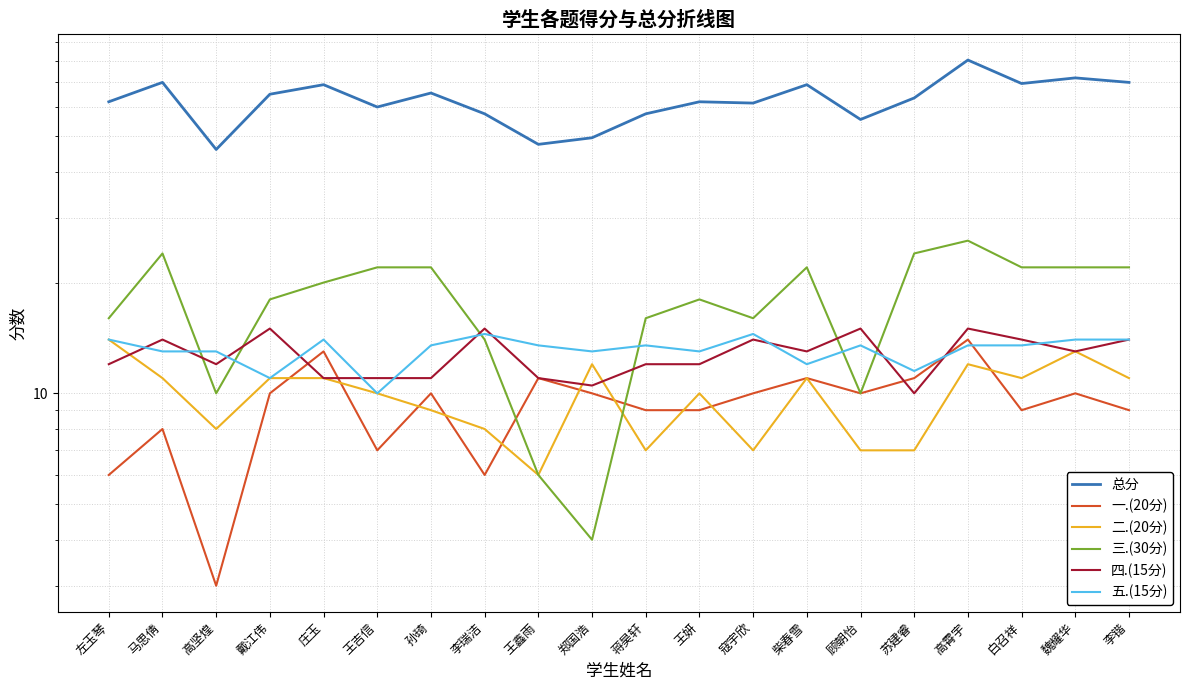

Which series has the largest total across all categories?

总分